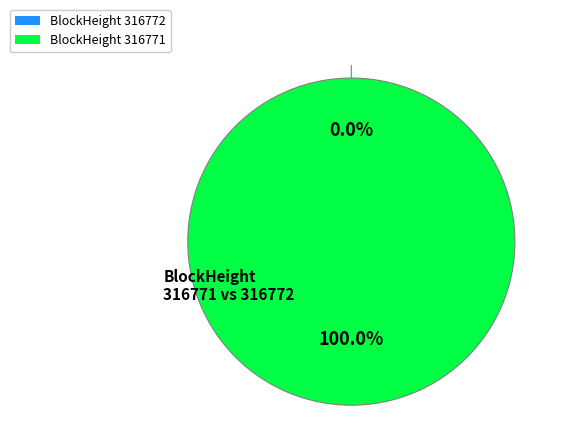

Which category has the biggest portion of the pie?

316771